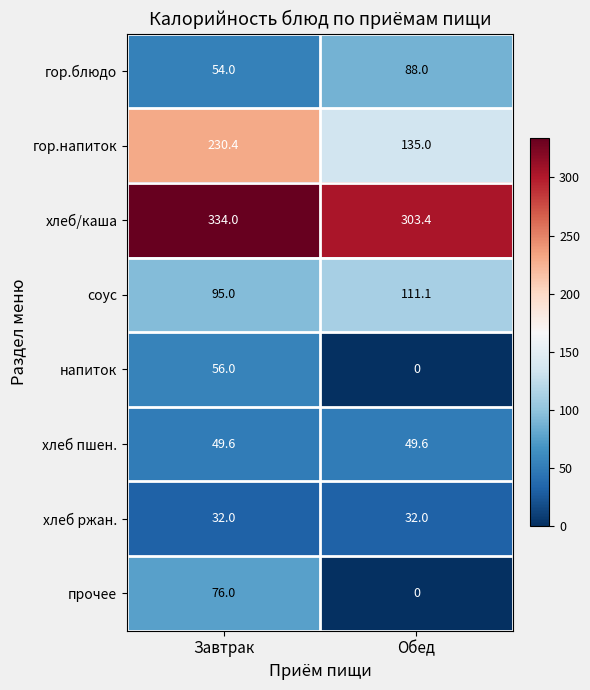

Where is хлеб/каша nearest to the value 318?

Обед